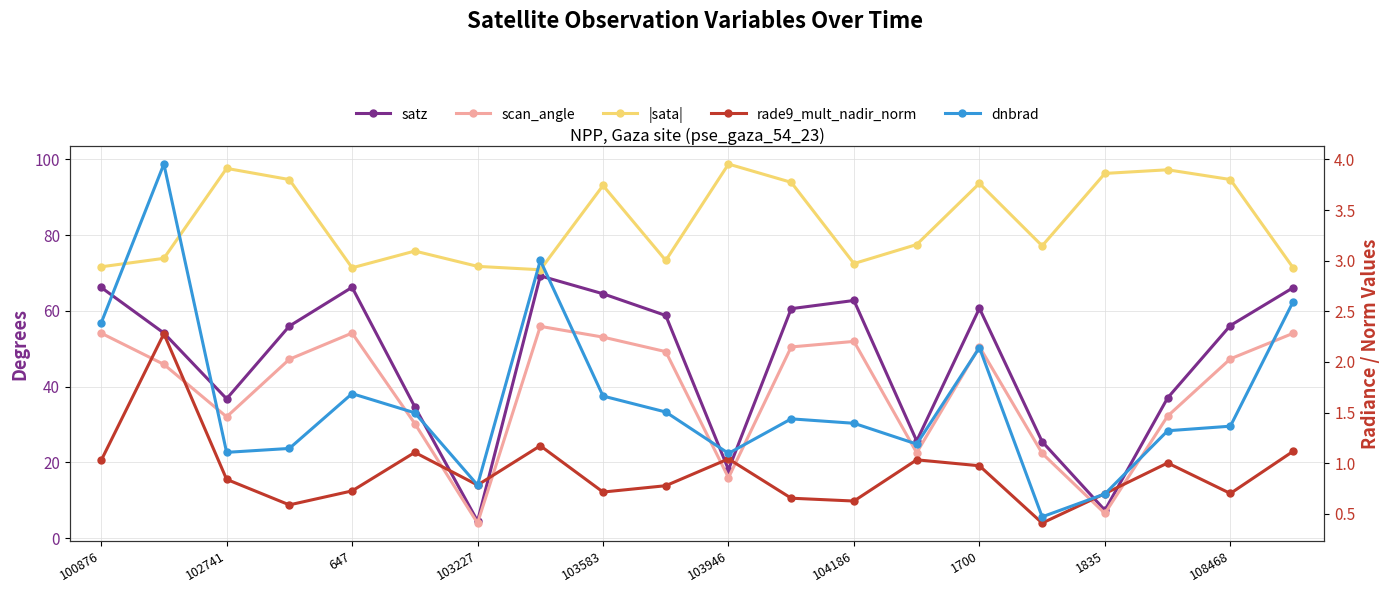

What is the value of the |sata| point at the 16th from the left?

77.2